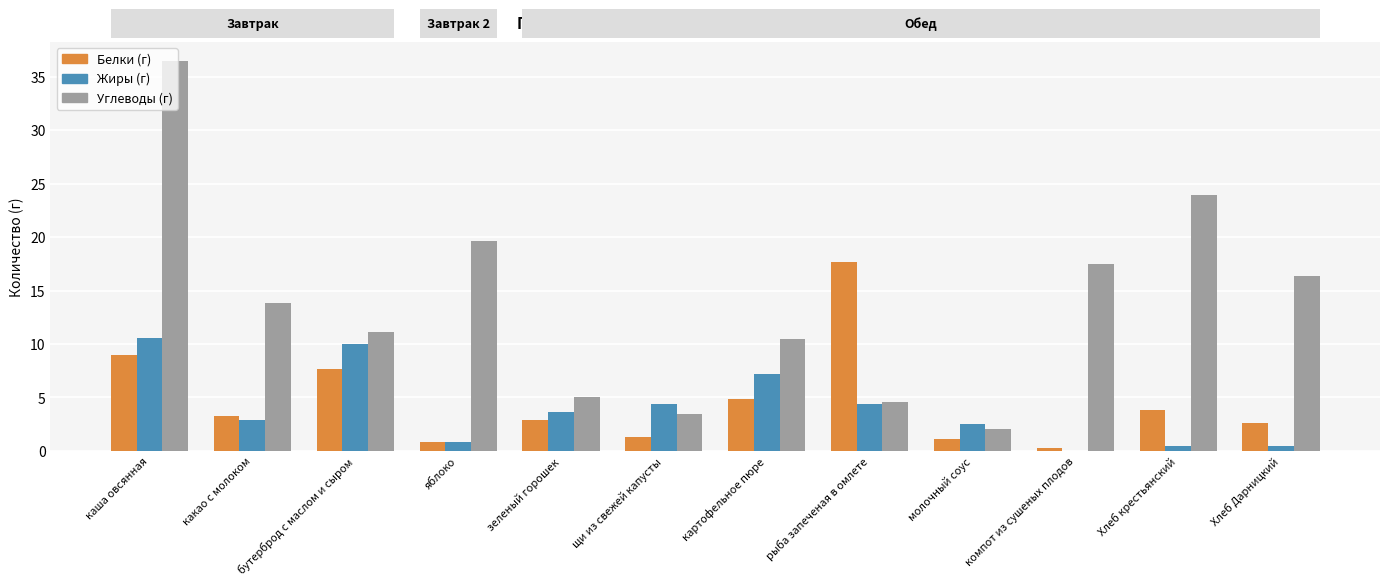

At which category does the chart reach its peak across all series?

каша овсянная